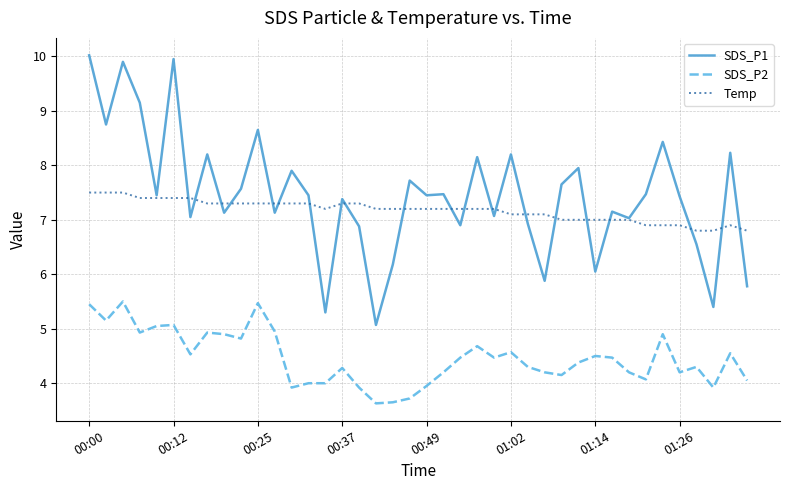

Count the number of data series in this chart.

3